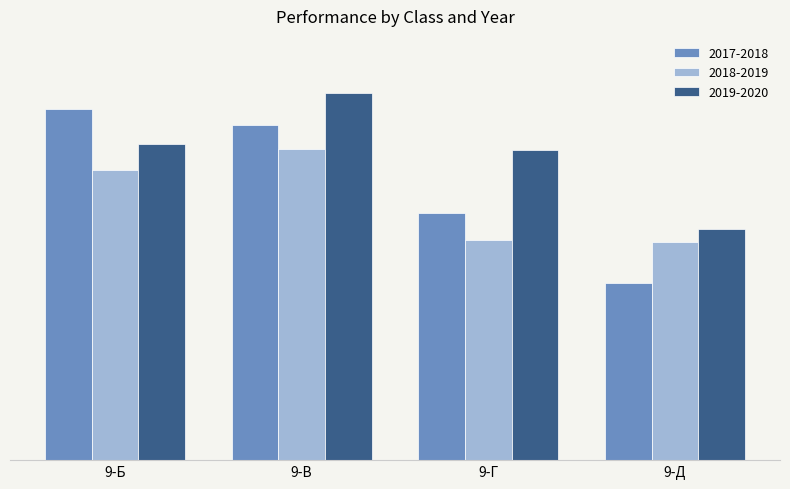

What is the difference between the maximum and minimum values in the 2019-2020 series?

35.3